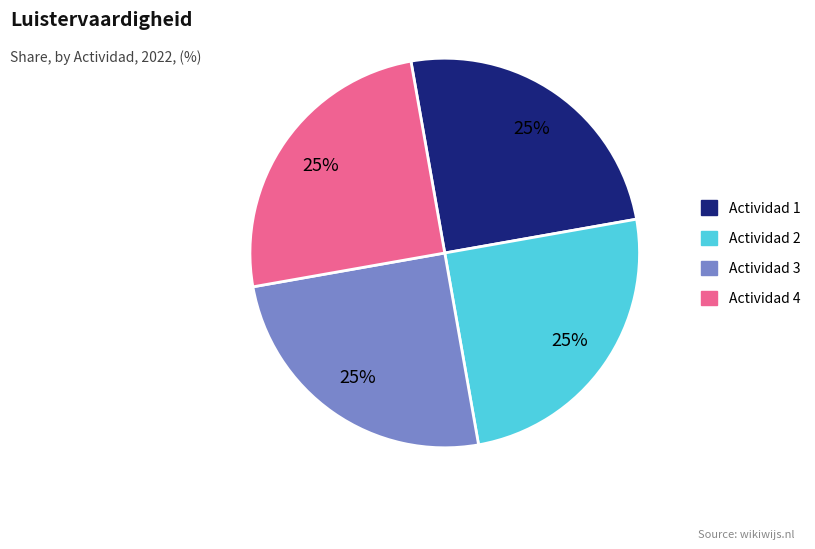

To the nearest percent, what percentage of the pie is Actividad 1?

25%